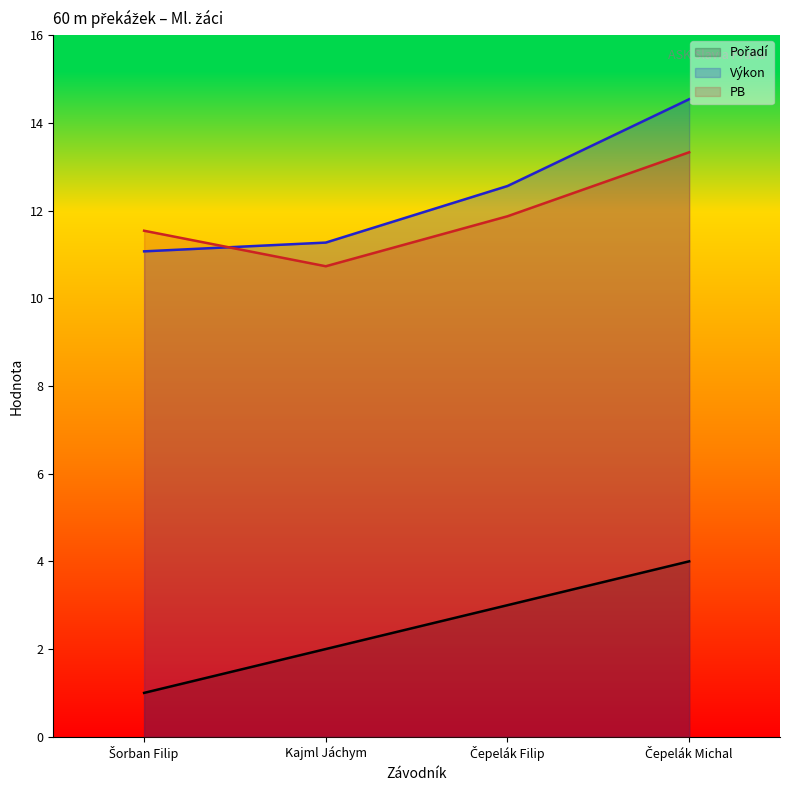

Is the value of PB at Čepelák Filip greater than the value of Pořadí at Šorban Filip?

Yes